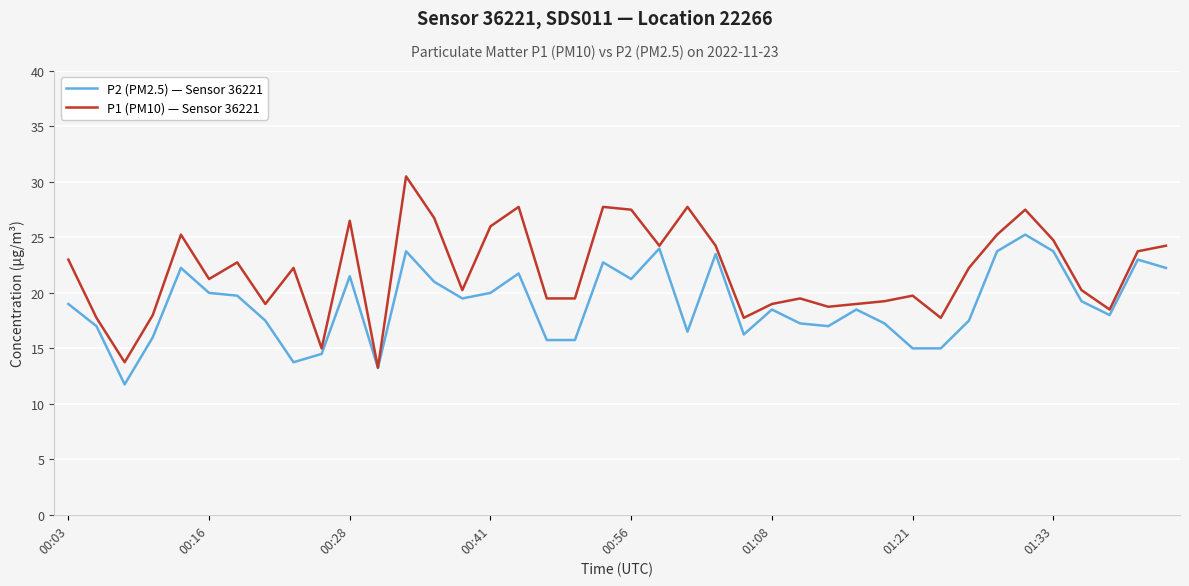

Which series has the largest total across all categories?

P1 (PM10) — Sensor 36221